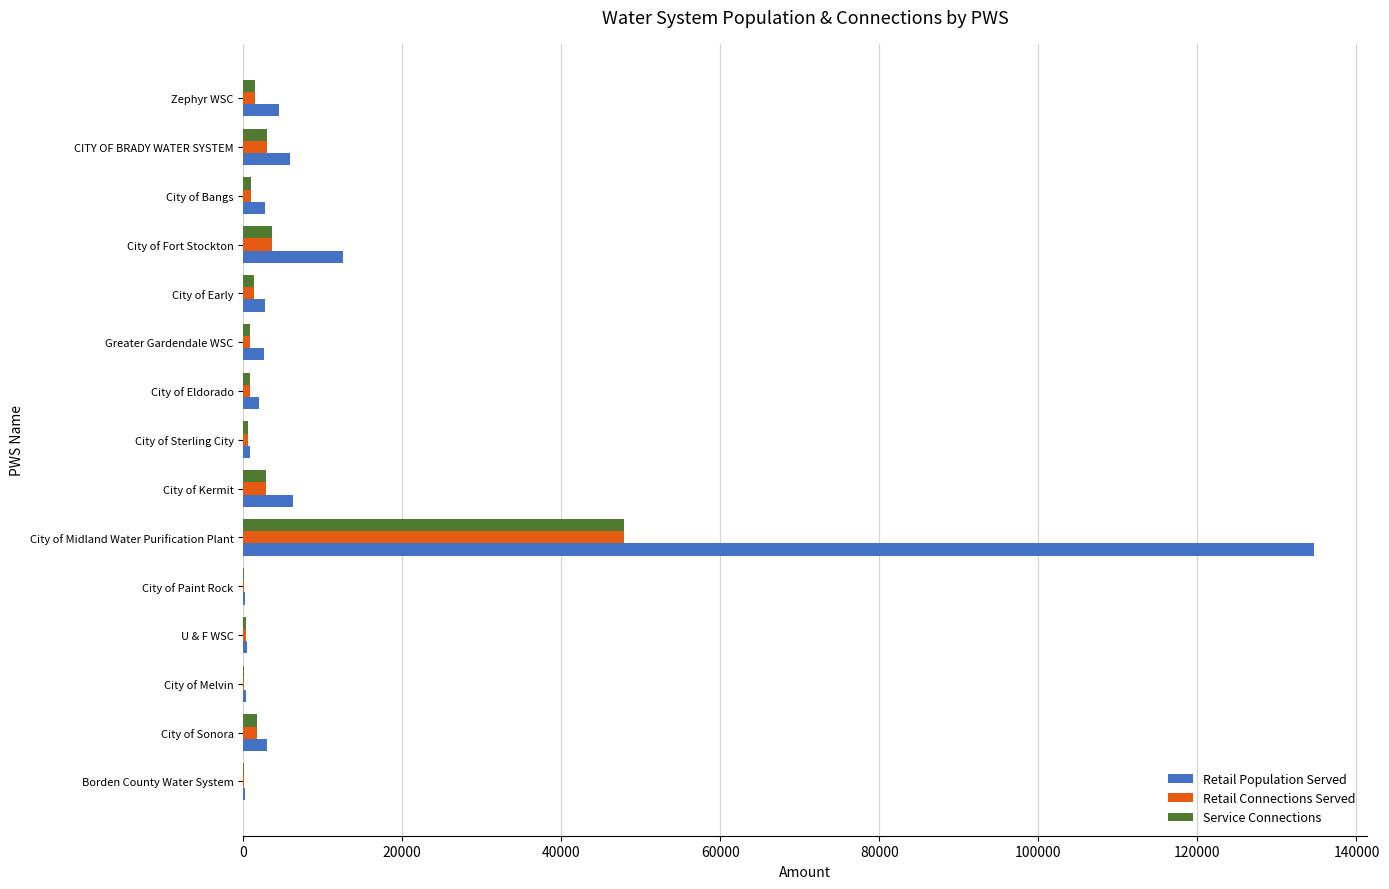

Between City of Midland Water Purification Plant and CITY OF BRADY WATER SYSTEM, which series saw the biggest shift?

Retail Population Served